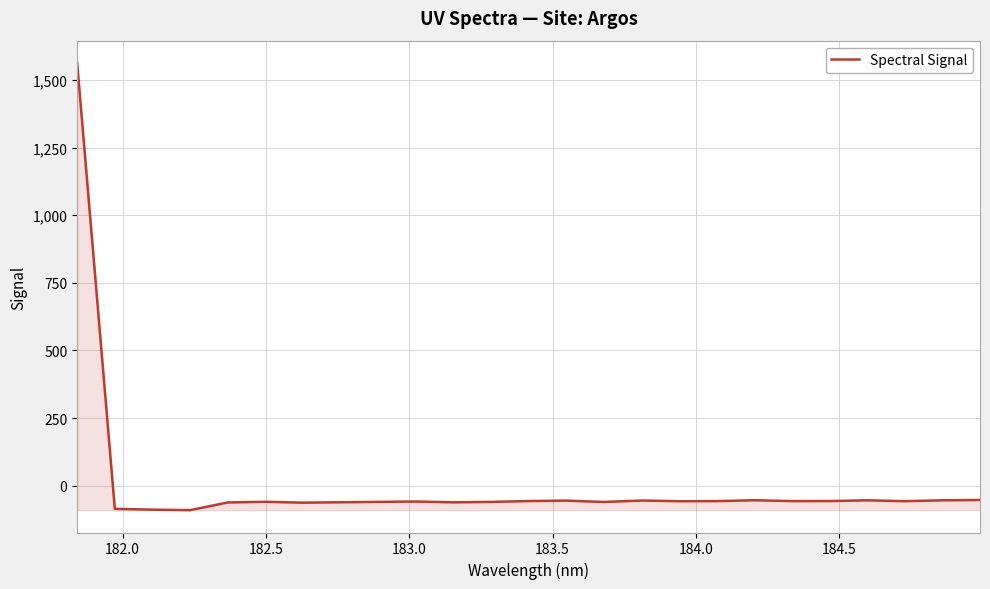

What is the difference between the maximum and minimum values?

1653.1